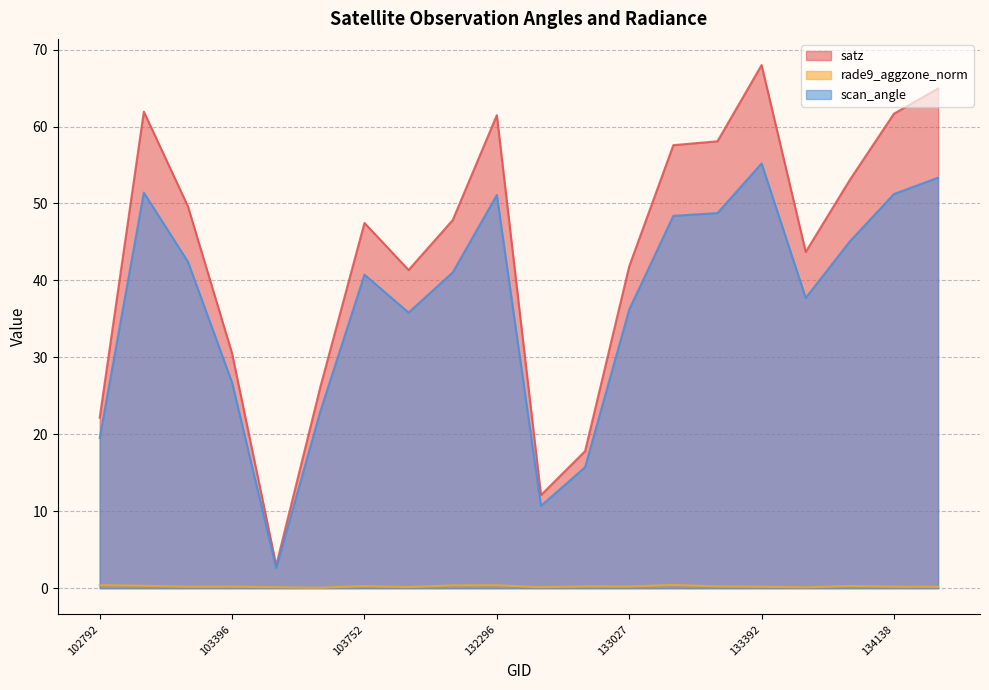

True or false: scan_angle and satz intersect in this chart.

False